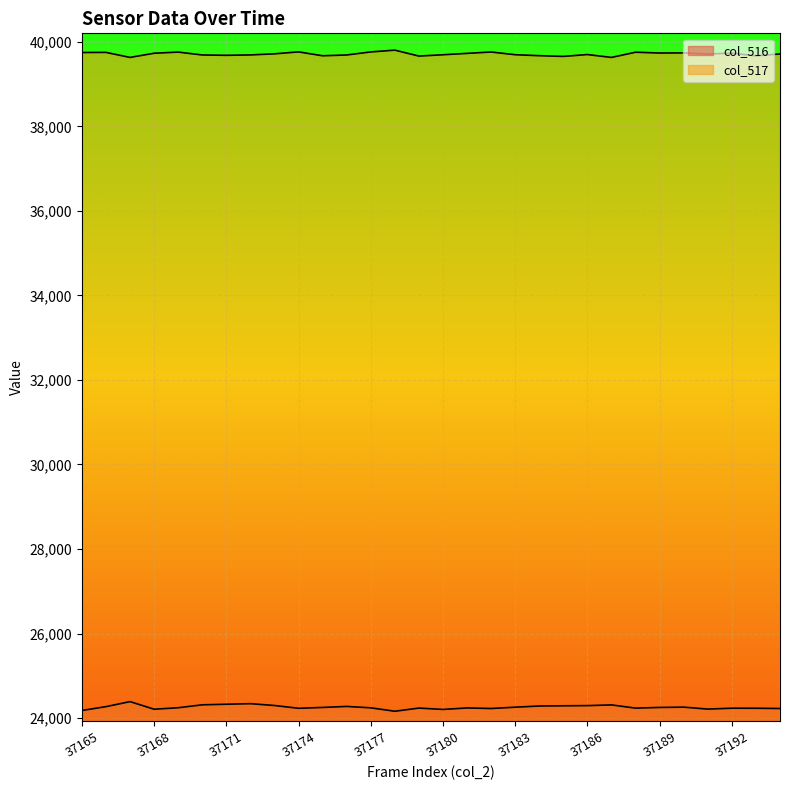

What is the average value of the col_516 series?

24258